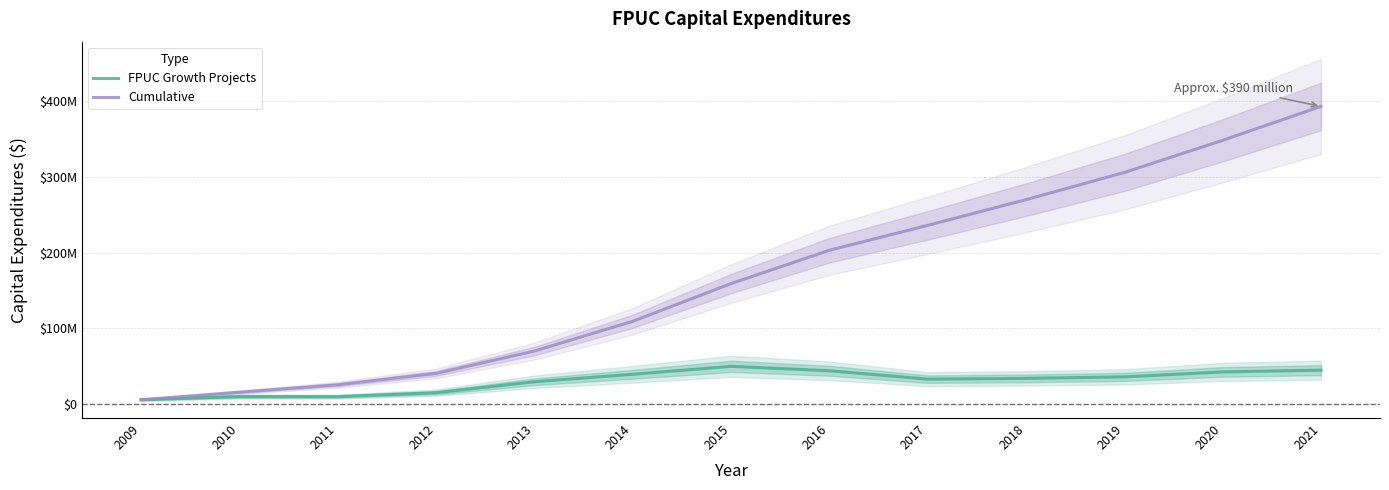

What is the value of the Cumulative point at the 5th from the left?

69938905.0